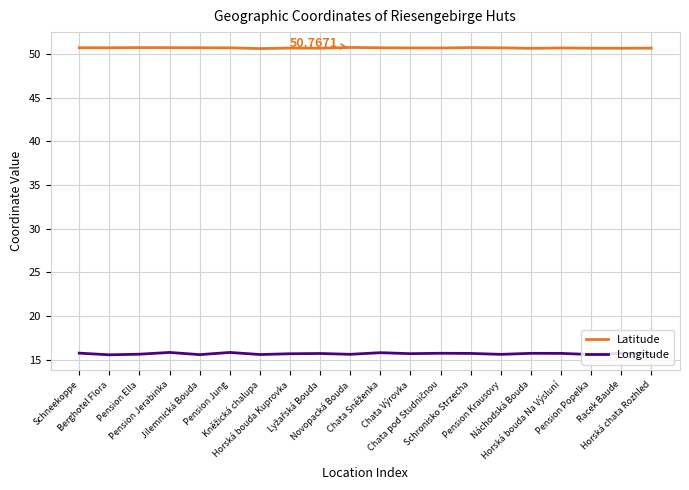

Which series has the largest total across all categories?

Latitude